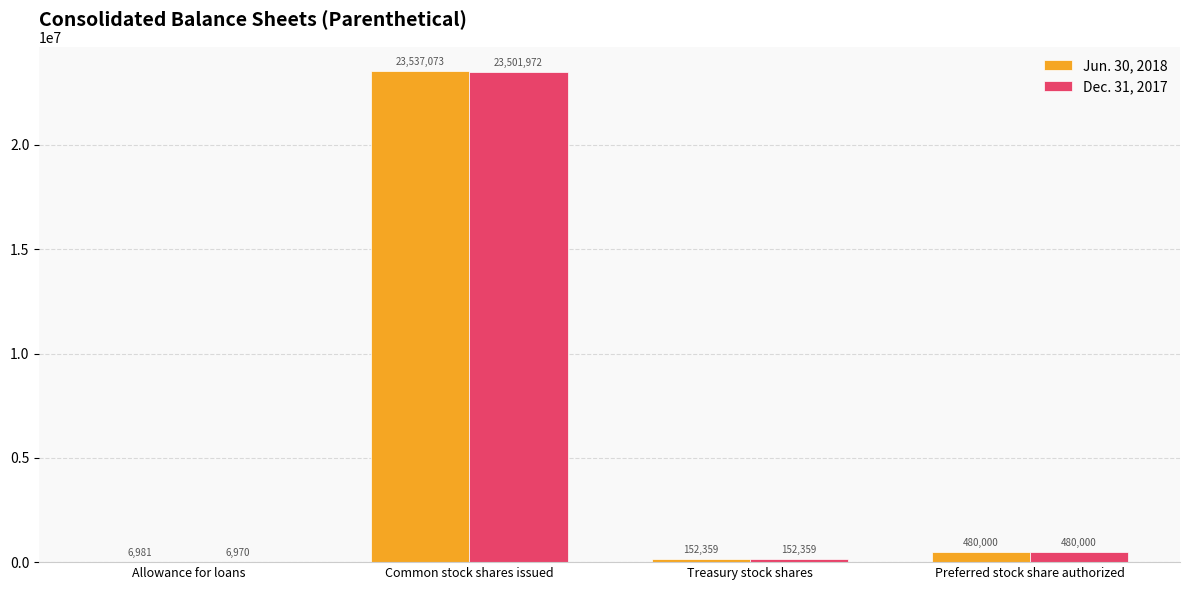

Is it true that Jun. 30, 2018 equals 480000 at Preferred stock share authorized?

True